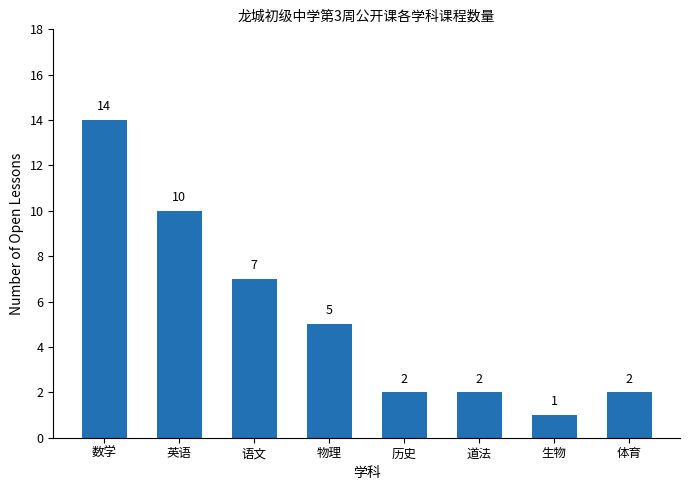

What is the difference between the values at 英语 and 体育?

8